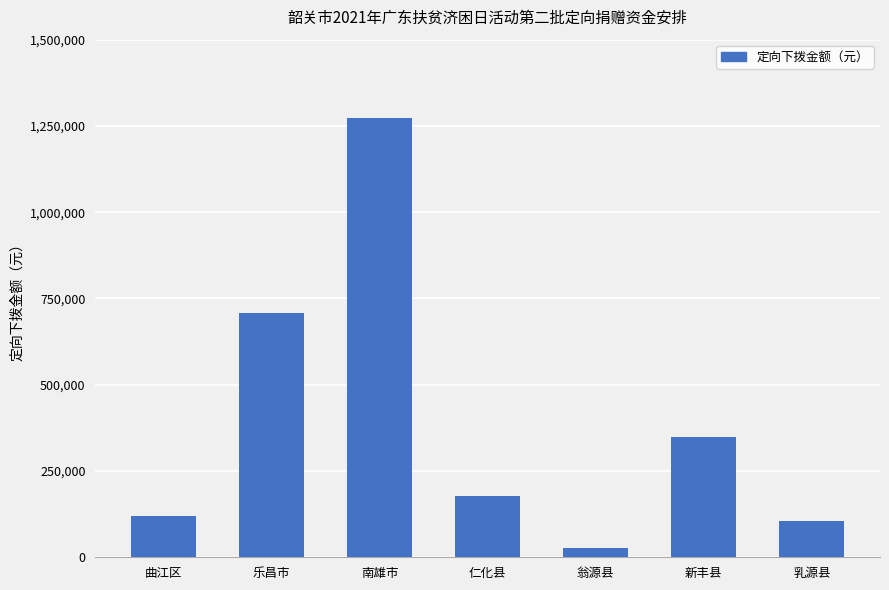

Count the number of data series in this chart.

1